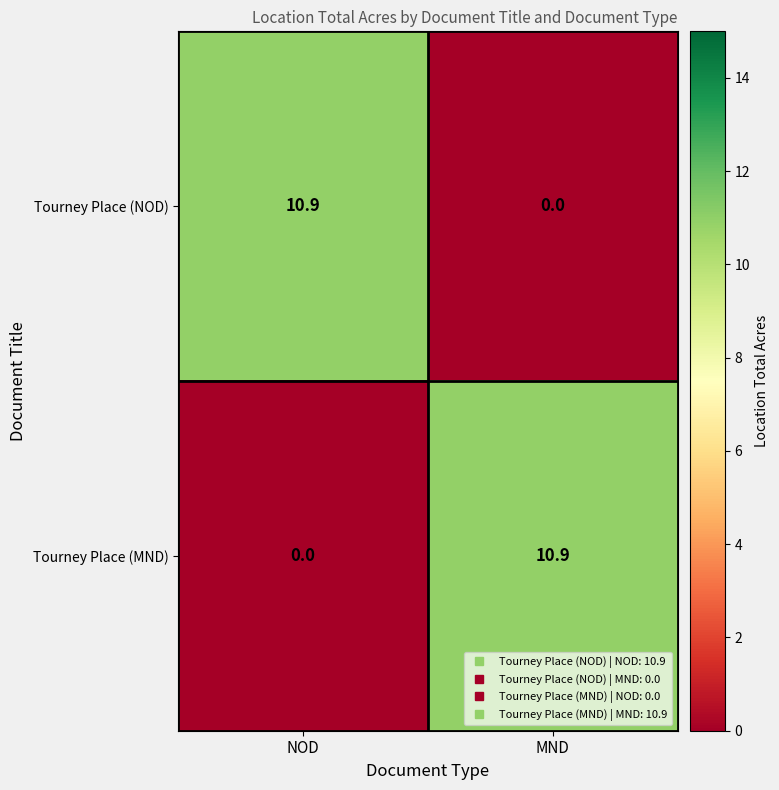

What value does the Tourney Place (NOD) series have at NOD?

10.9